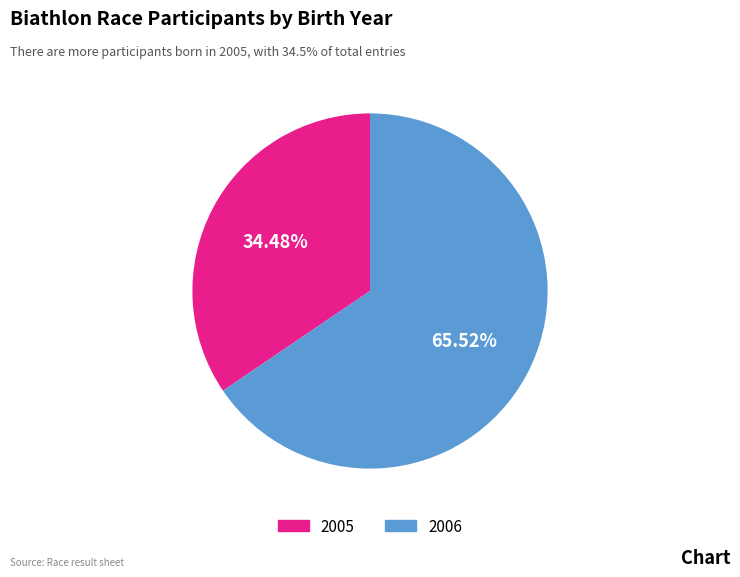

What is the total percentage of 2005 and 2006?

100.0%